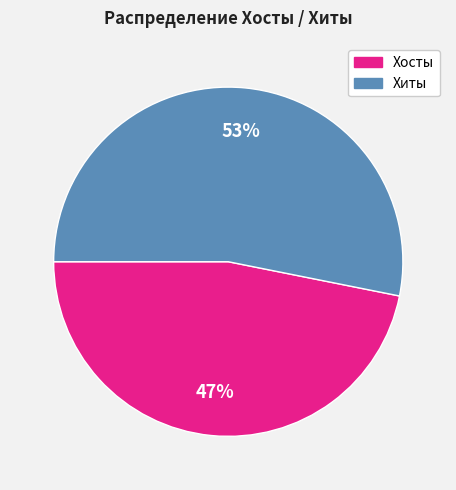

Is there a majority slice in this chart?

Yes